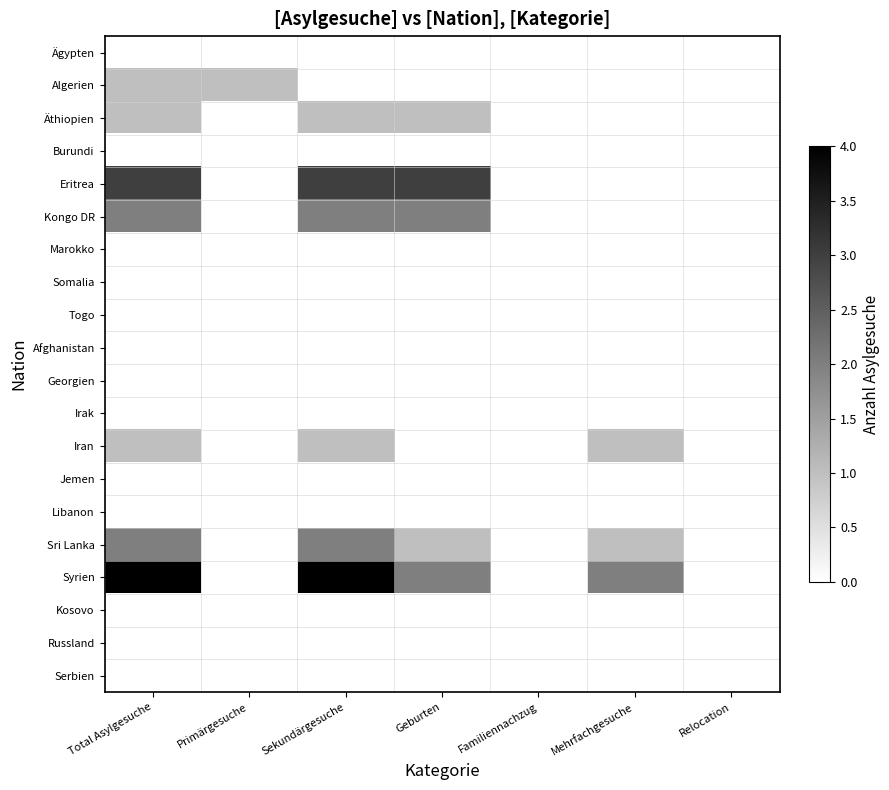

At how many categories does at least one series exceed 1?

4